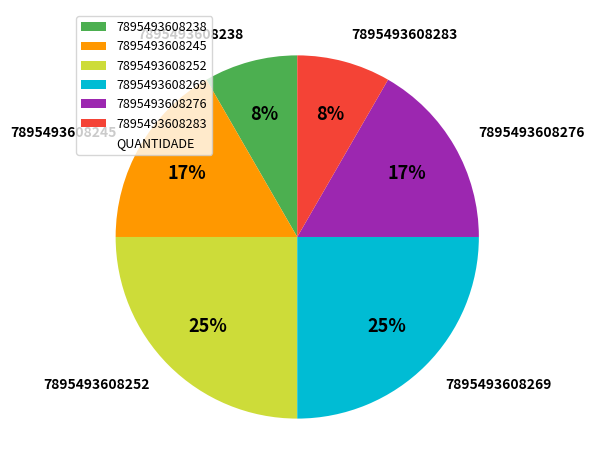

Do 7895493608238 and 7895493608245 together represent more than half of the pie?

No